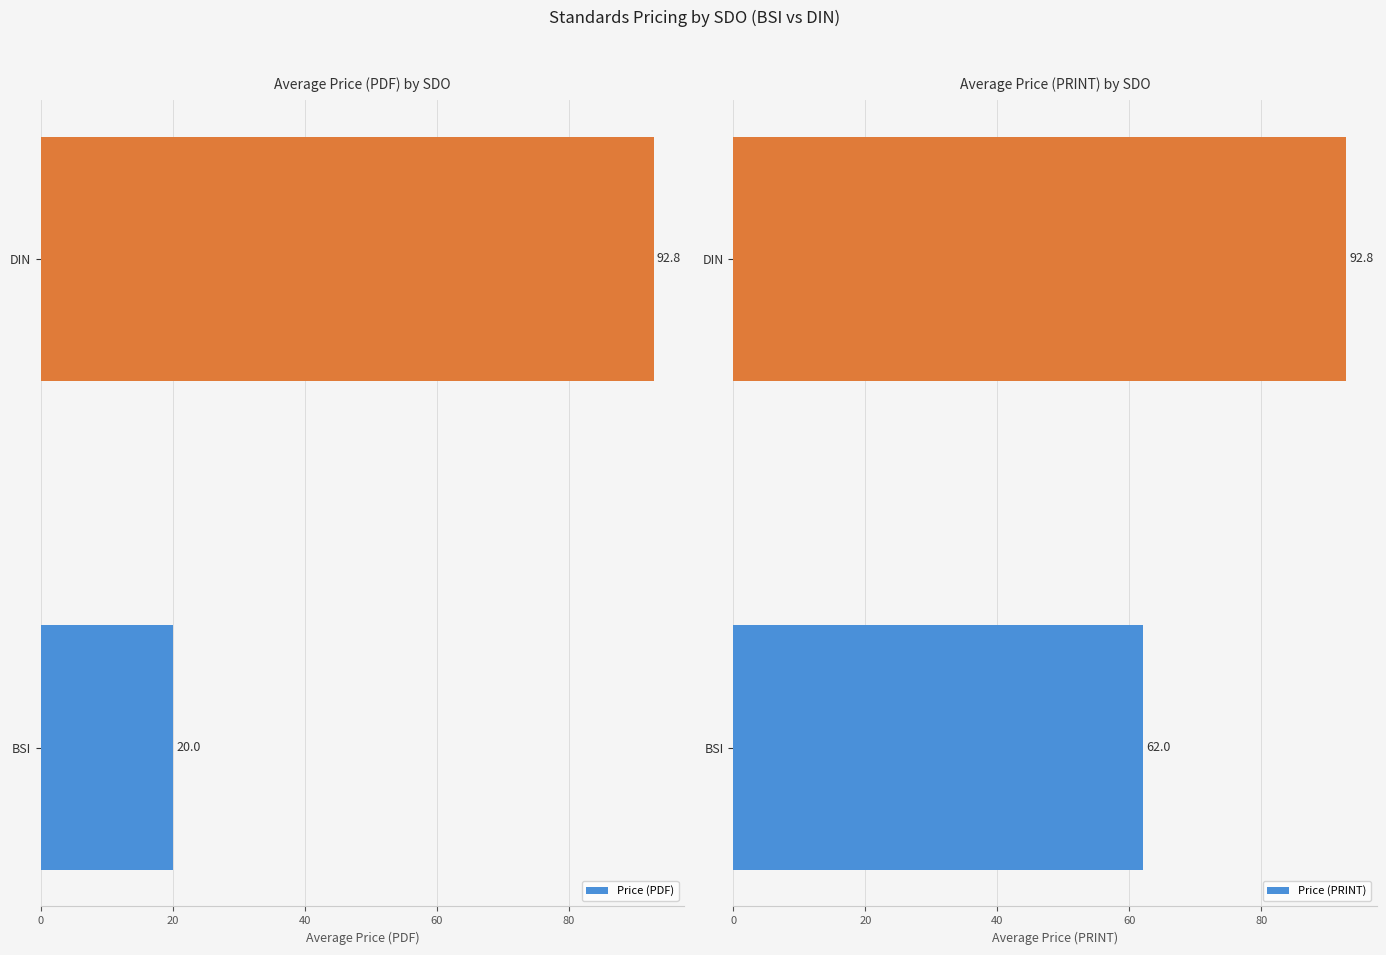

Which series changed the most between 0 and 20?

Price (PDF)